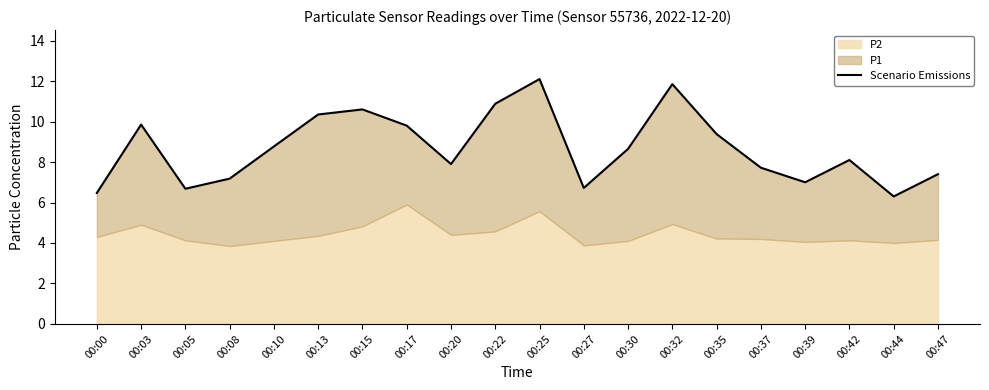

True or false: the data shows 6.7 at 00:25.

False